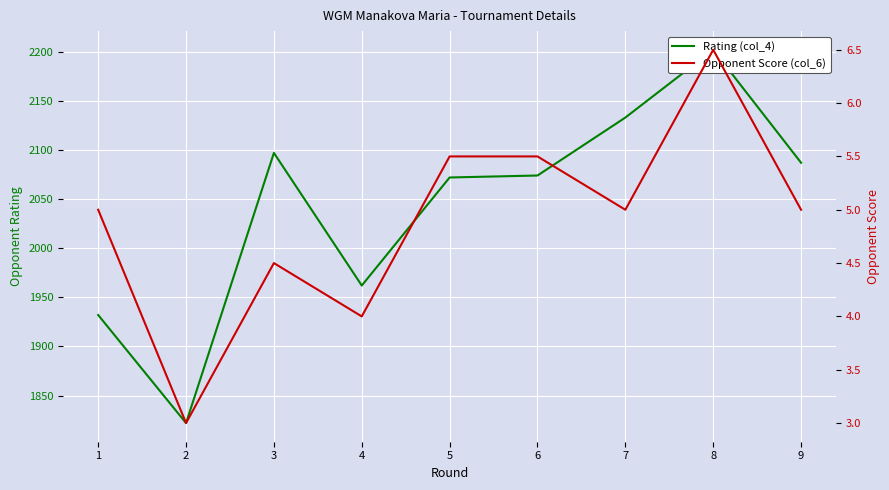

Which label corresponds to the largest value in the chart?

8